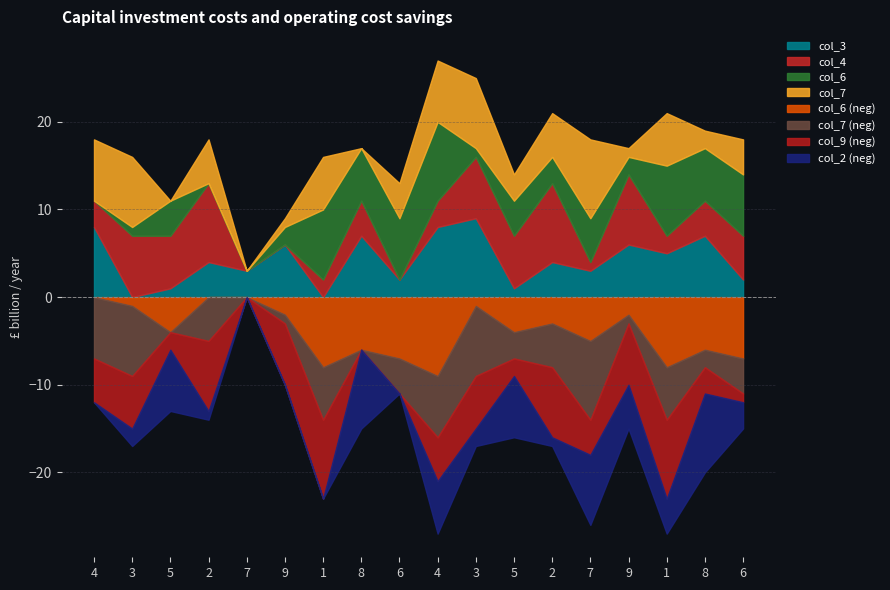

What is the sum of all col_2 values?

64